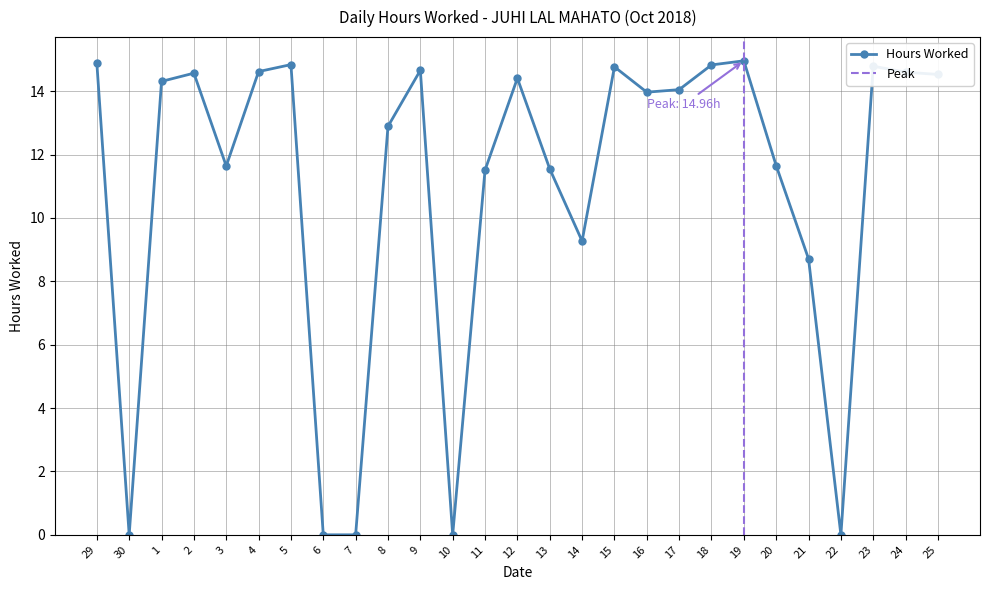

At which label does the data first exceed 14?

29